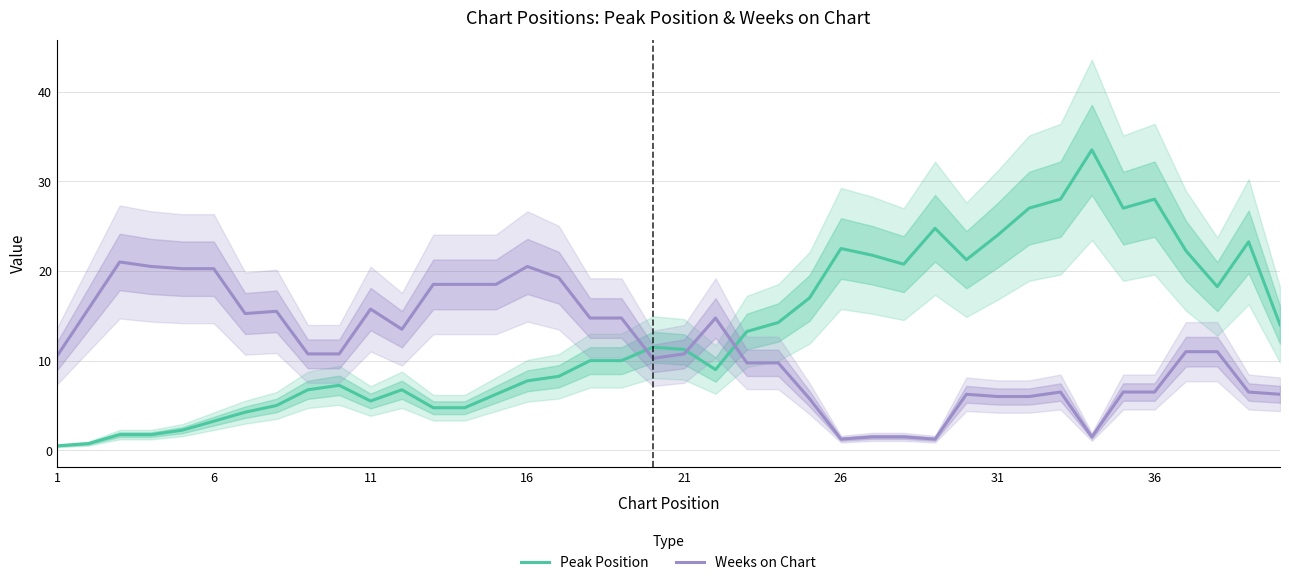

Reading left to right, what are all the values shown in this chart?

Peak Position: 0.5	0.8	1.8	1.8	2.2	3.2	4.2	5.0	6.8	7.2	5.5	6.8	4.8	4.8	6.2	7.8	8.2	10.0	10.0	11.5	11.2	9.0	13.2	14.2	17.0	22.5	21.8	20.8	24.8	21.2	24.0	27.0	28.0	33.5	27.0	28.0	22.2	18.2	23.2	14.0
Weeks on Chart: 10.5	15.8	21.0	20.5	20.2	20.2	15.2	15.5	10.8	10.8	15.8	13.5	18.5	18.5	18.5	20.5	19.2	14.8	14.8	10.2	10.8	14.8	9.8	9.8	5.8	1.2	1.5	1.5	1.2	6.2	6.0	6.0	6.5	1.5	6.5	6.5	11.0	11.0	6.5	6.2